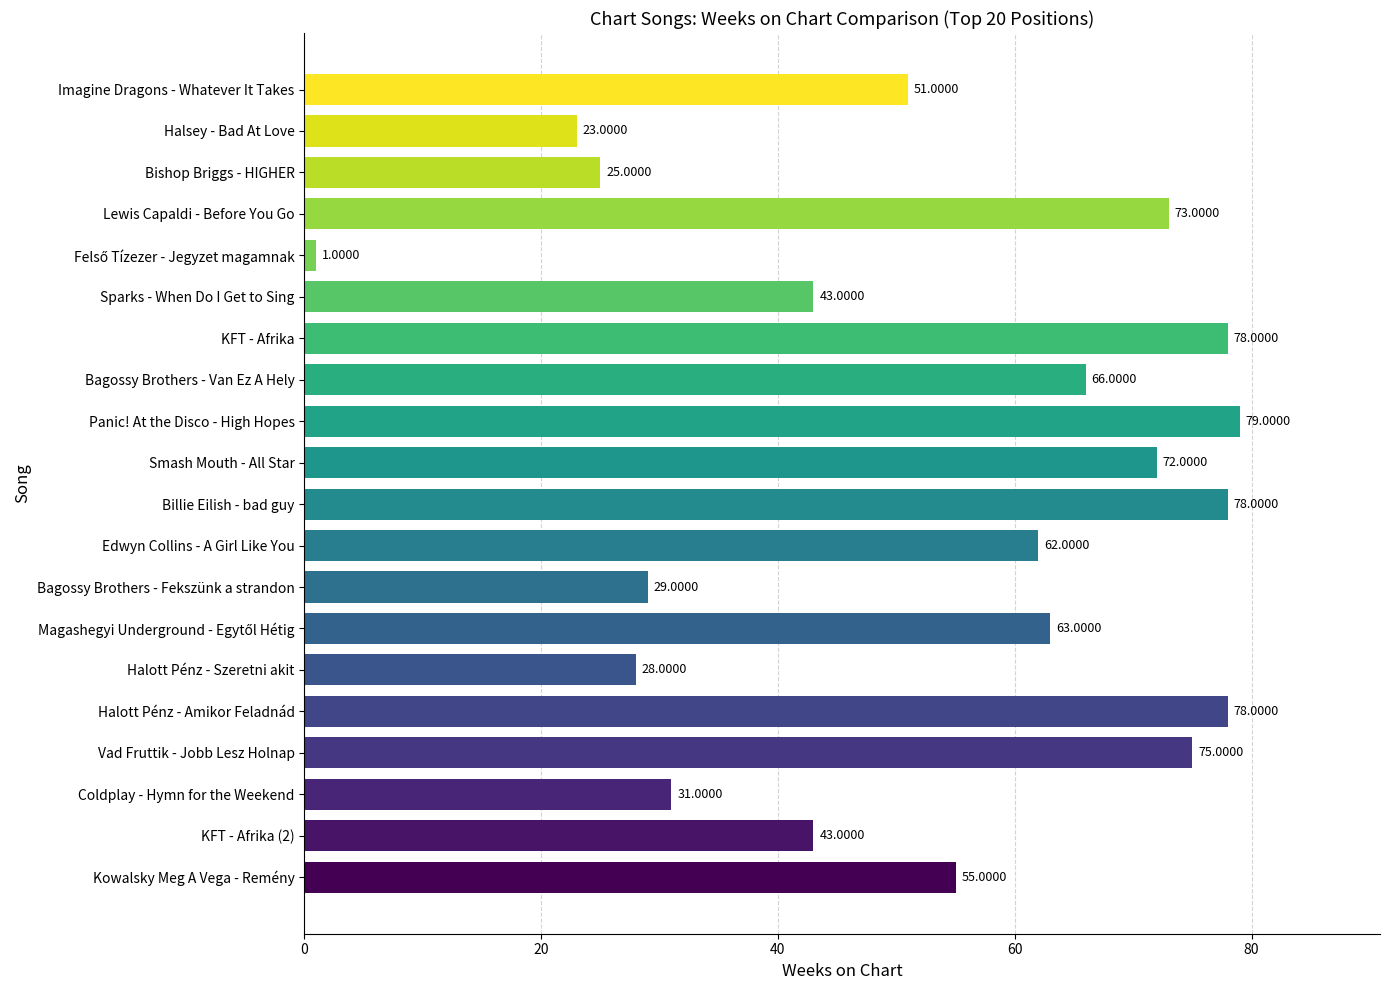

What is the label of the 18th bar from the bottom?

Bishop Briggs - HIGHER